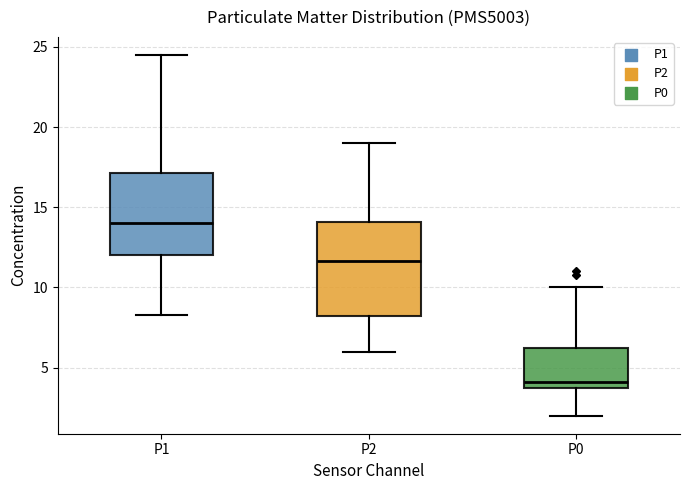

Which box is the tallest, from its lower edge to its upper edge?

P2